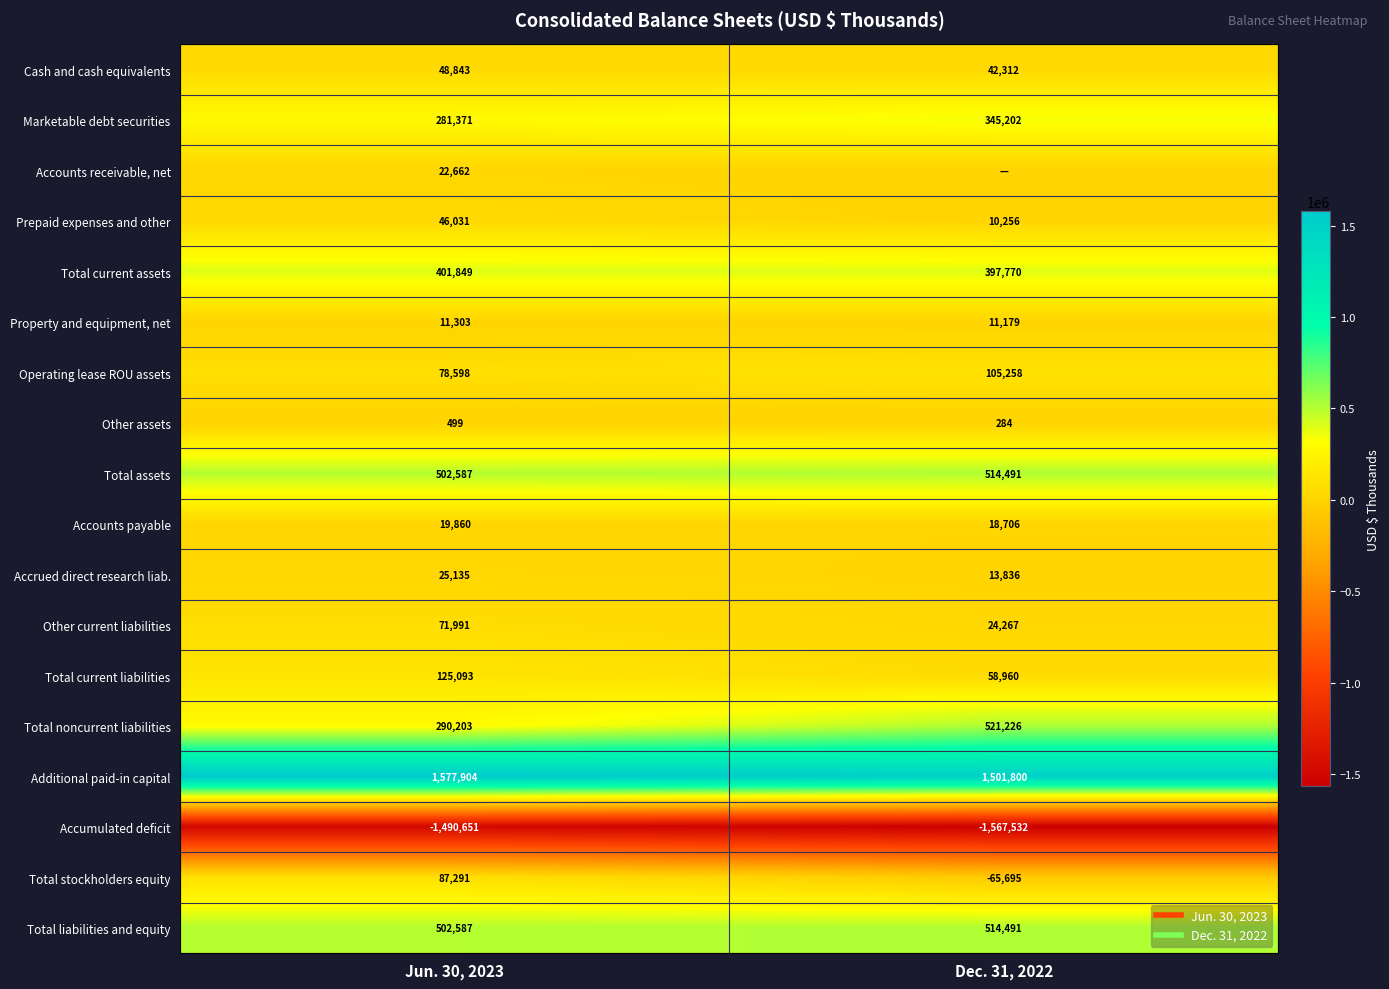

Is it true that Accounts payable equals 19860 at Jun. 30, 2023?

True